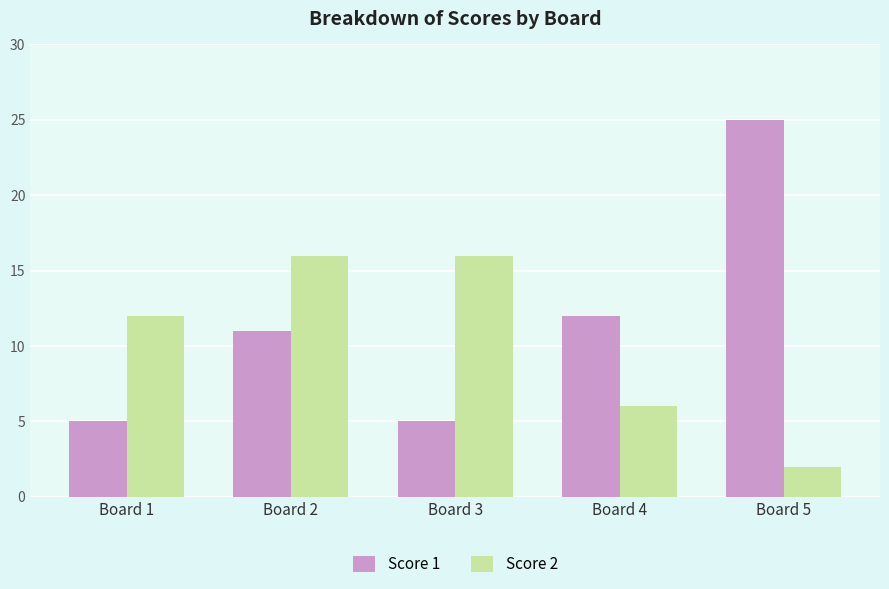

At which label is Score 1 closest to 15?

Board 4